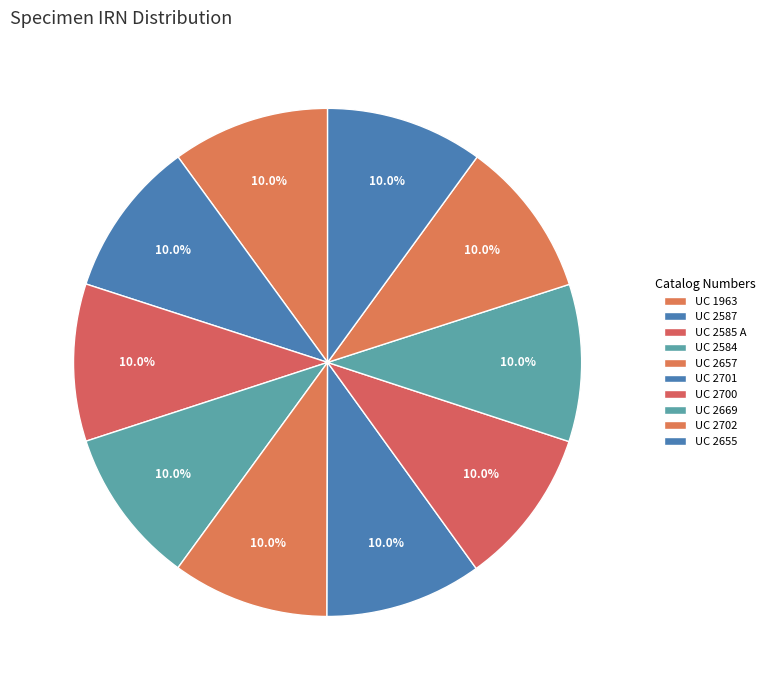

How many slices are in this pie chart?

10